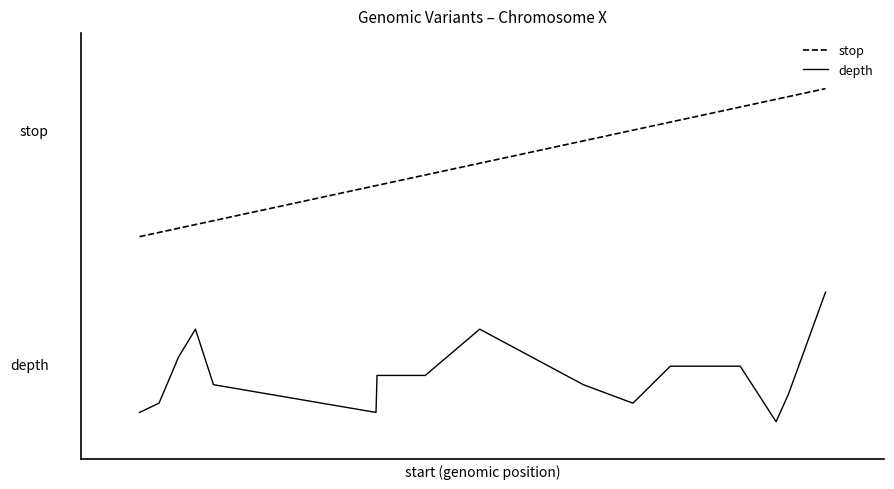

Count the depth values in the range 0 to 1.

16